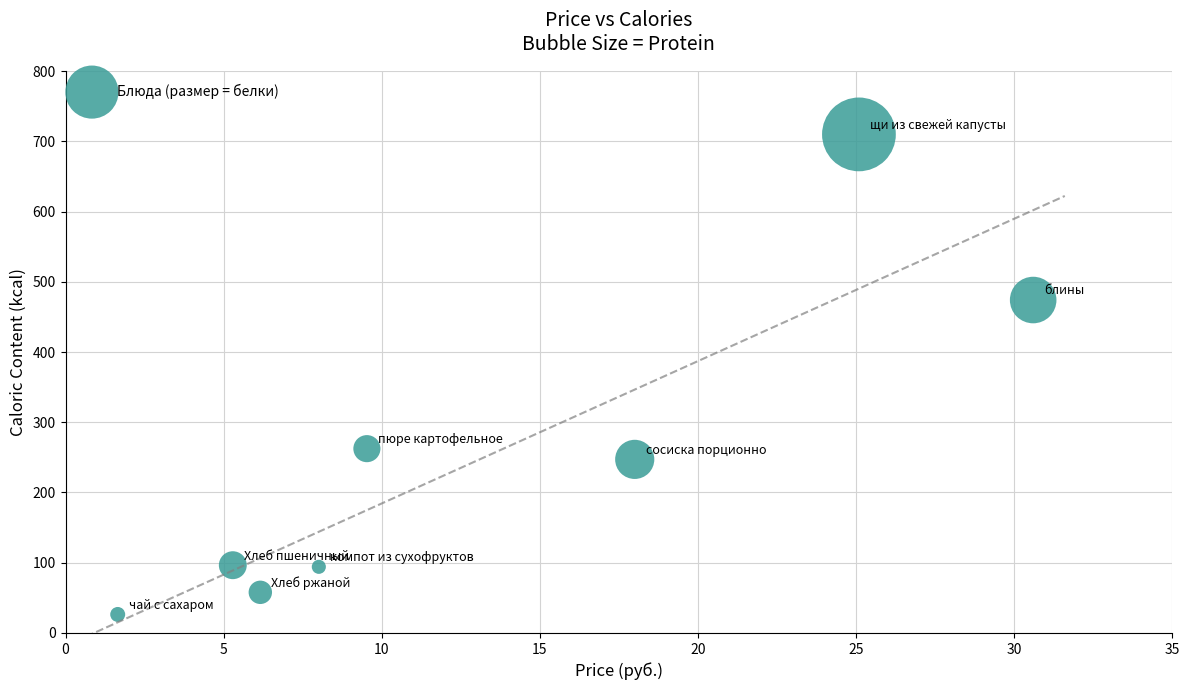

What is the average X value?

13.0